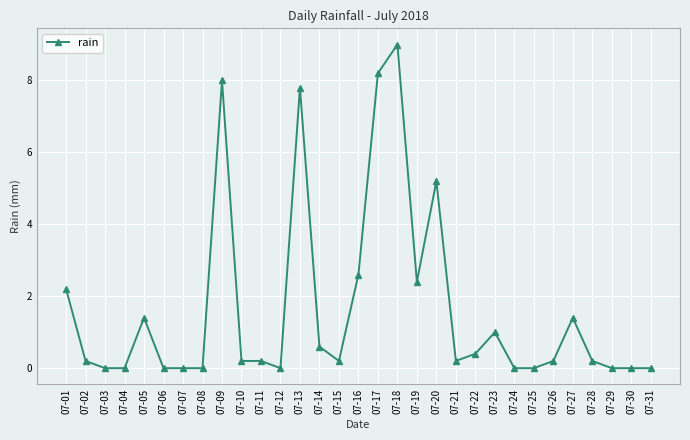

What is the greatest value displayed?

9.0